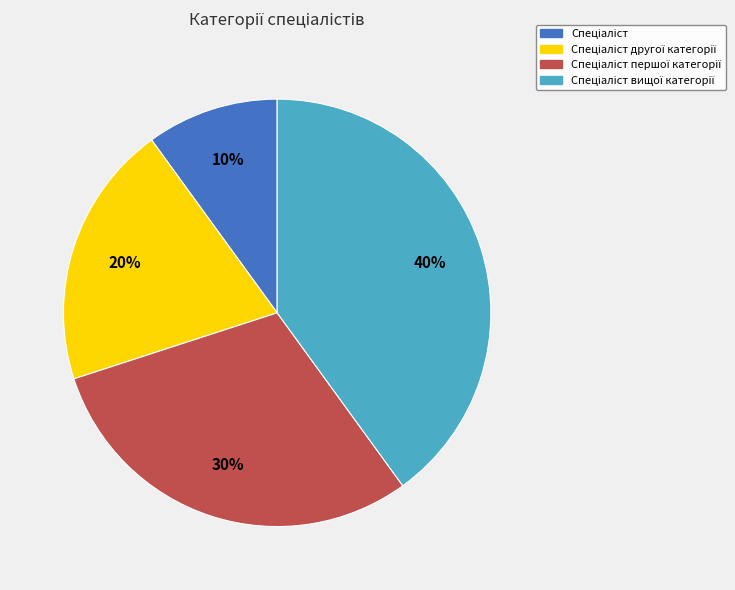

Does any single category account for the majority?

No